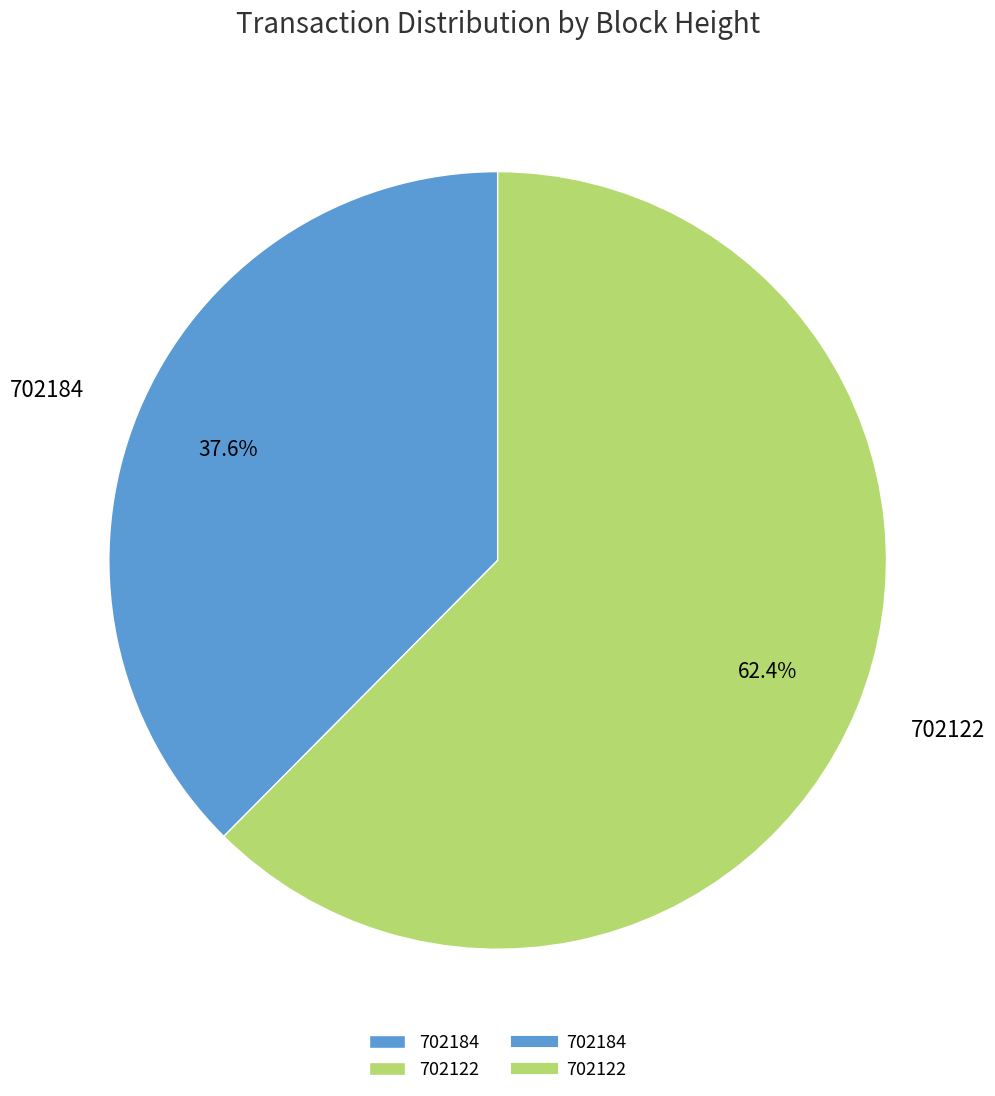

To the nearest percent, what percentage of the pie is 702184?

38%